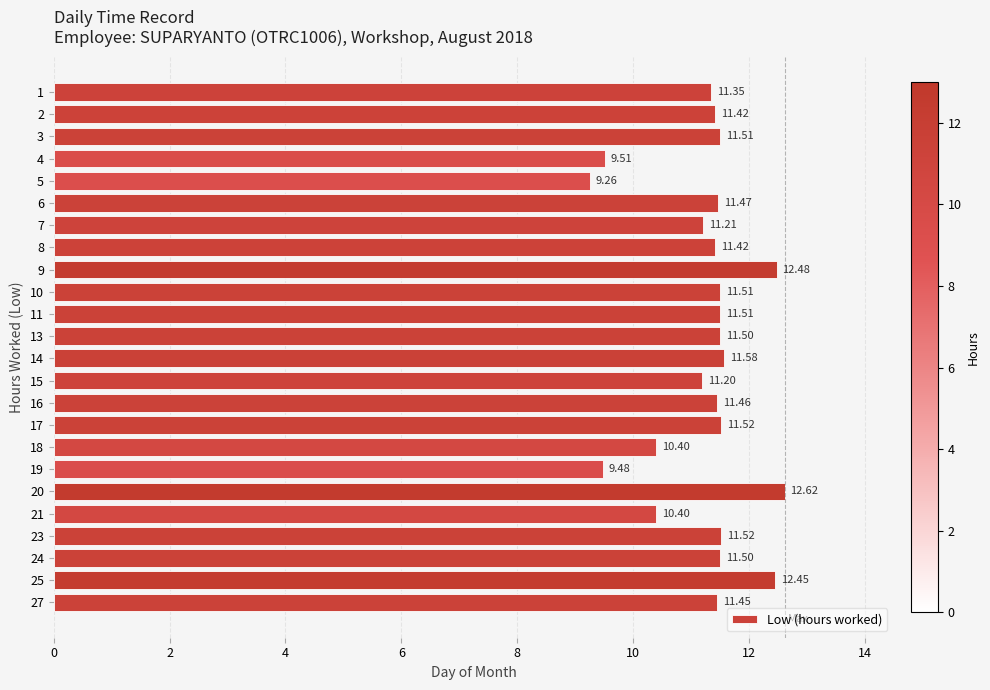

What is the difference between the values at 21 and 7?

0.8